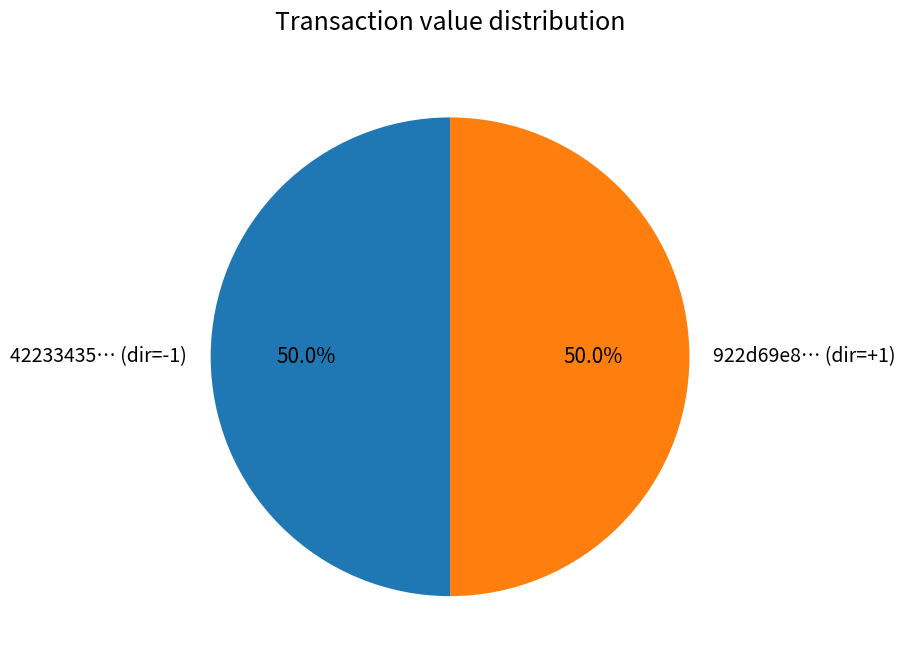

To the nearest percent, what is the difference between the largest and smallest slice percentages?

0%